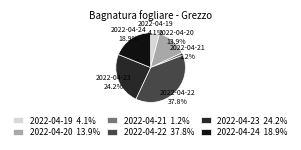

To the nearest percent, what is the average slice percentage?

17%